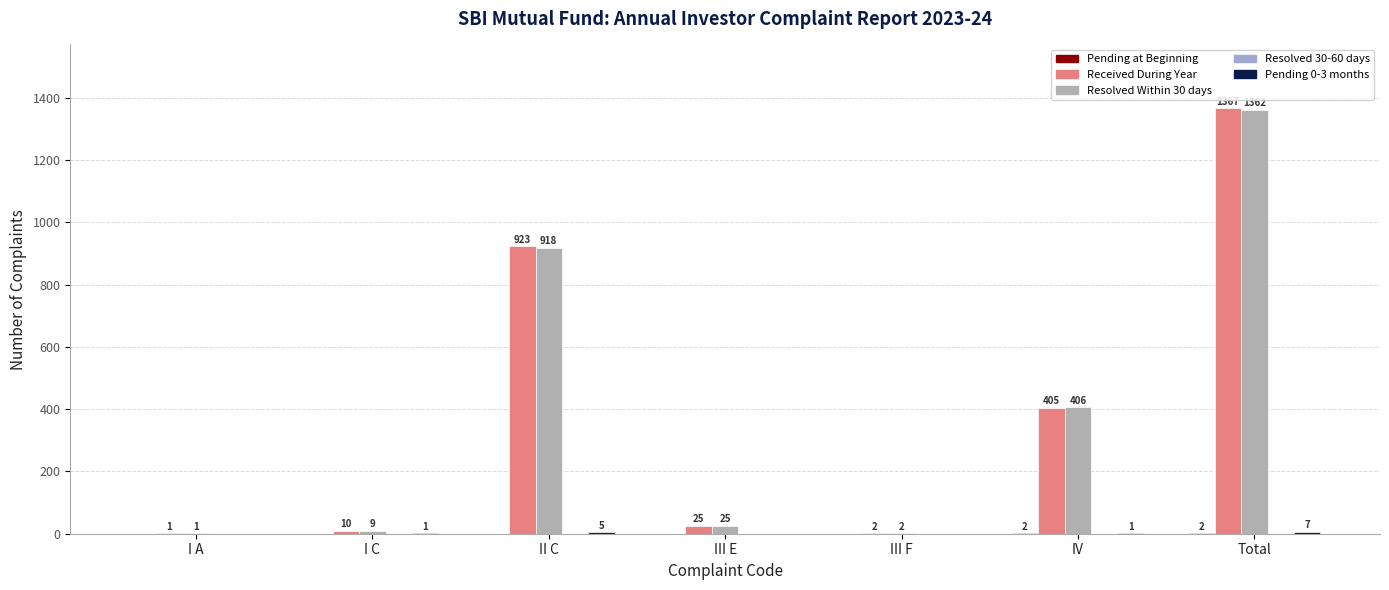

At III F, list the series in order from largest to smallest.

Received During Year, Resolved Within 30 days, Pending at Beginning, Resolved 30-60 days, Pending 0-3 months